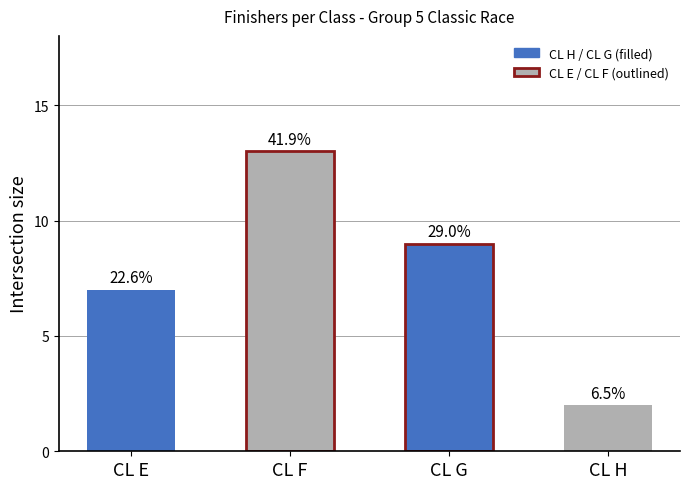

Read the CL E value at CL E.

7